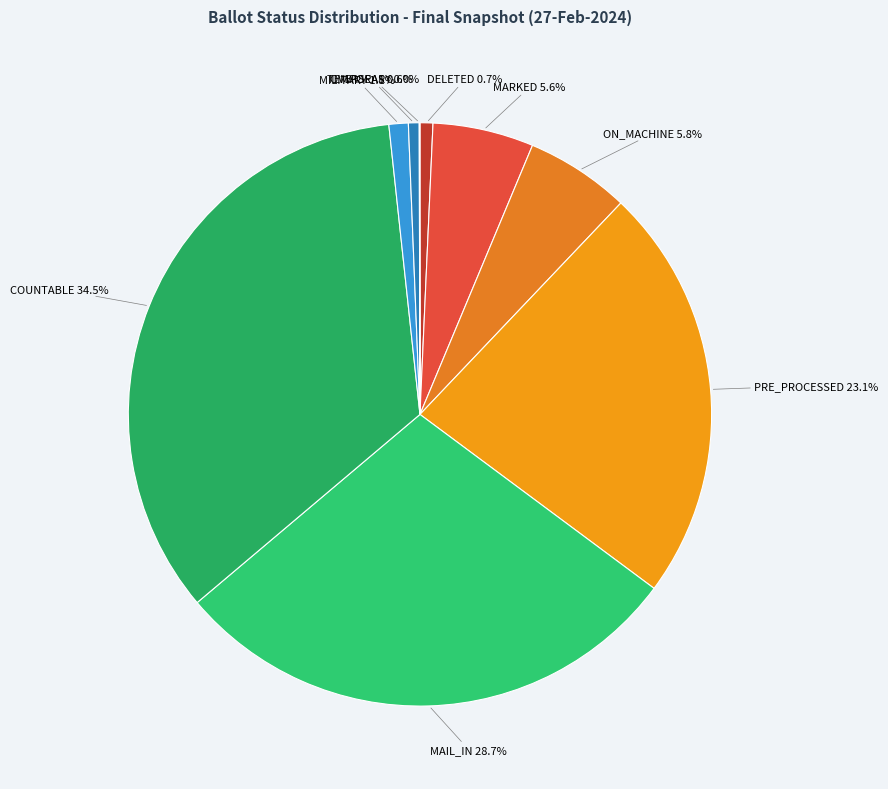

Which slice is the largest?

COUNTABLE